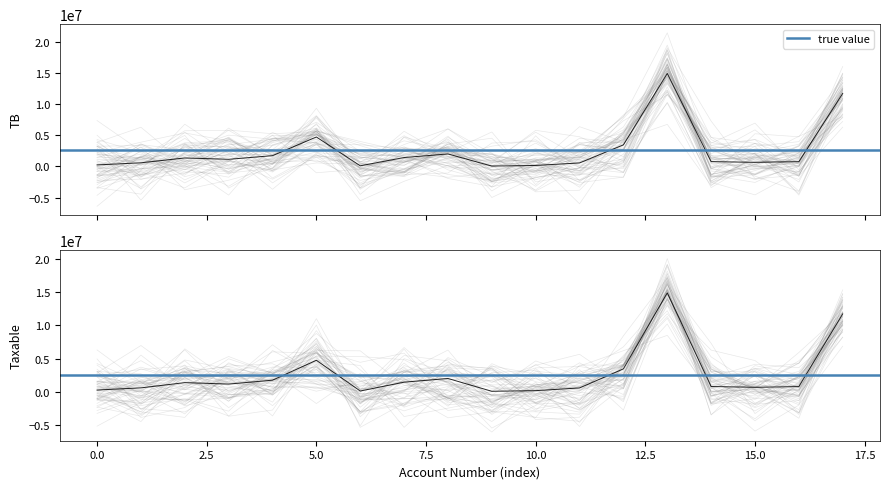

How many interior local peaks does the Taxable series have?

4